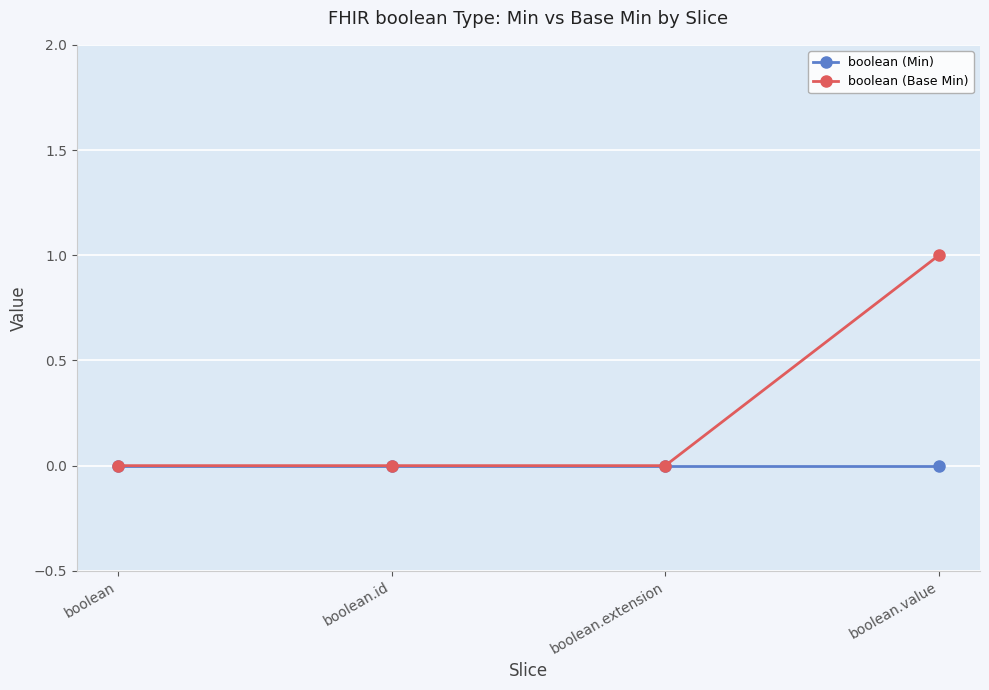

At which category is the sum across all series the highest?

boolean.value